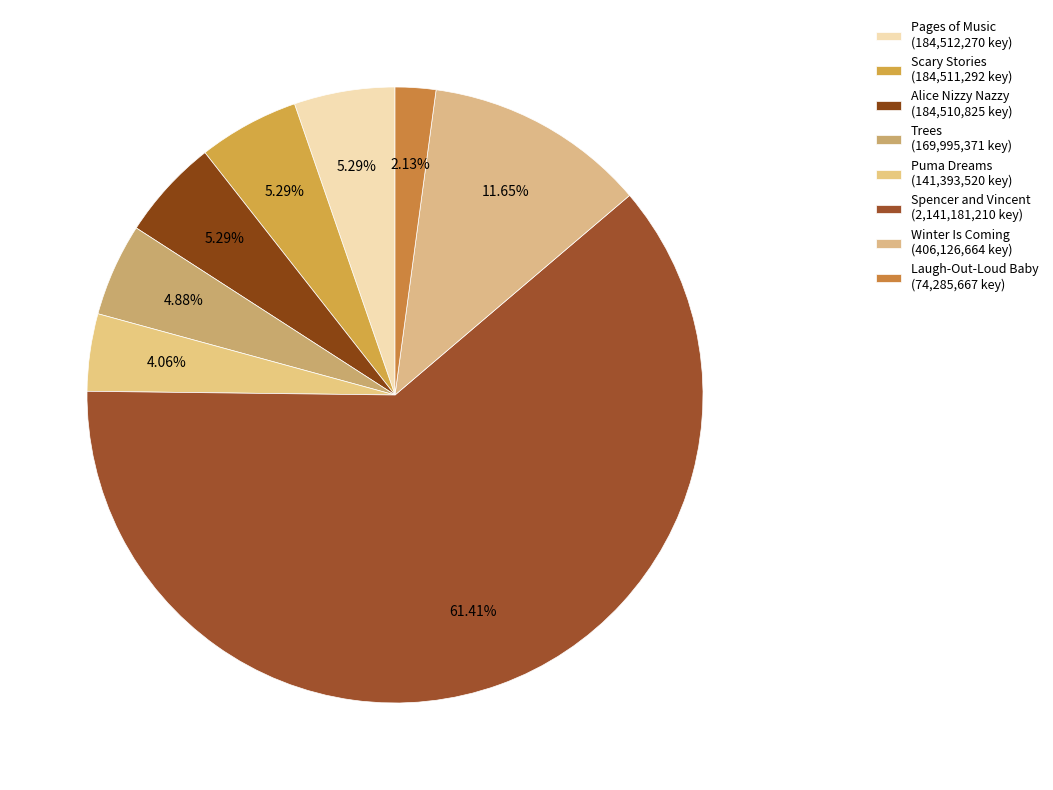

Which slice is the smallest?

Laugh-Out-Loud Baby